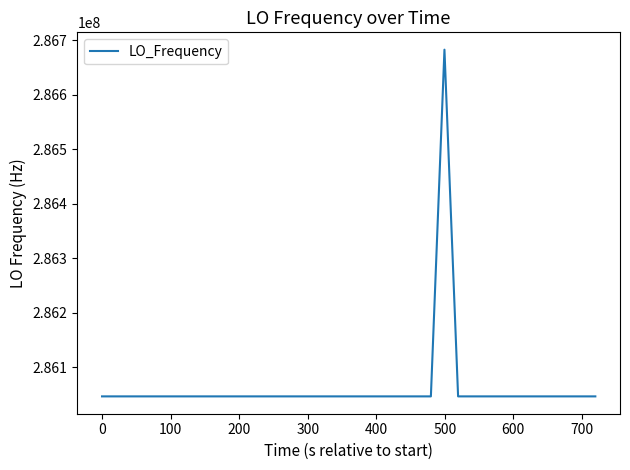

What is the maximum value shown in the chart?

286682708.6